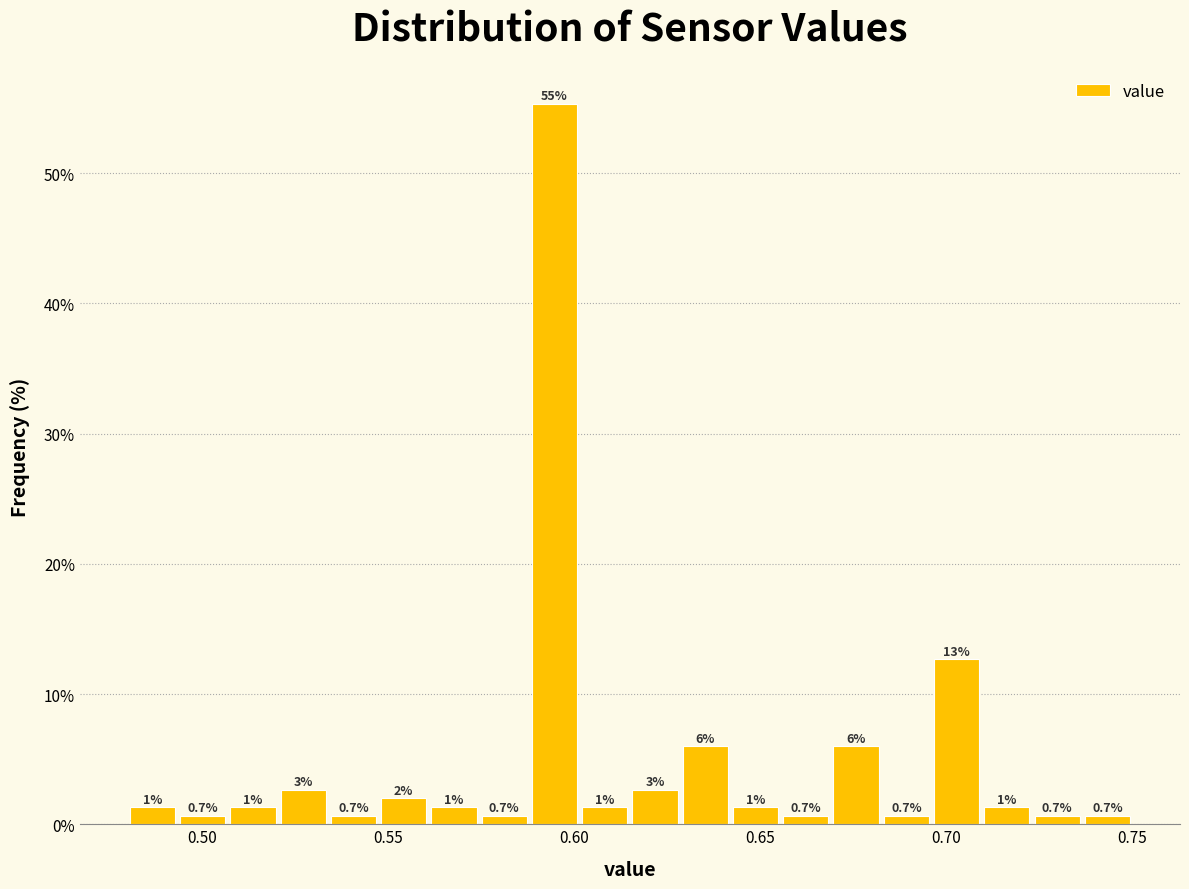

Around what value on the x-axis is the tallest bar? Give the approximate position of its centre, as read against the axis.

0.595